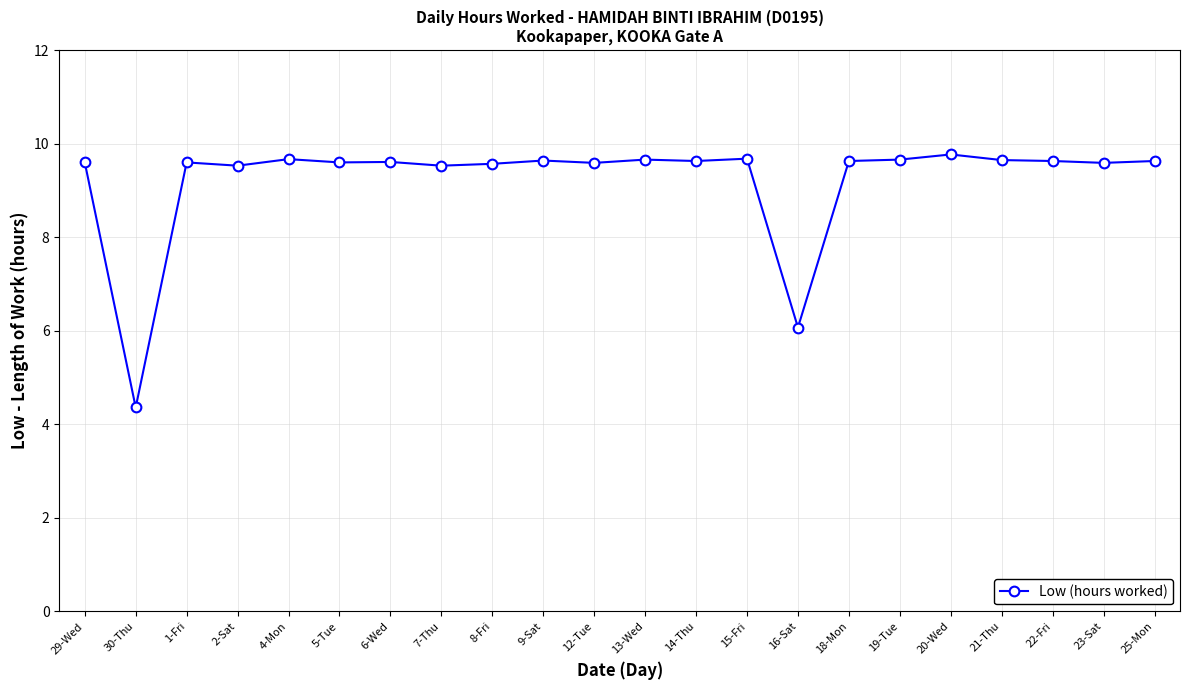

At which label does the data first exceed 9?

29-Wed